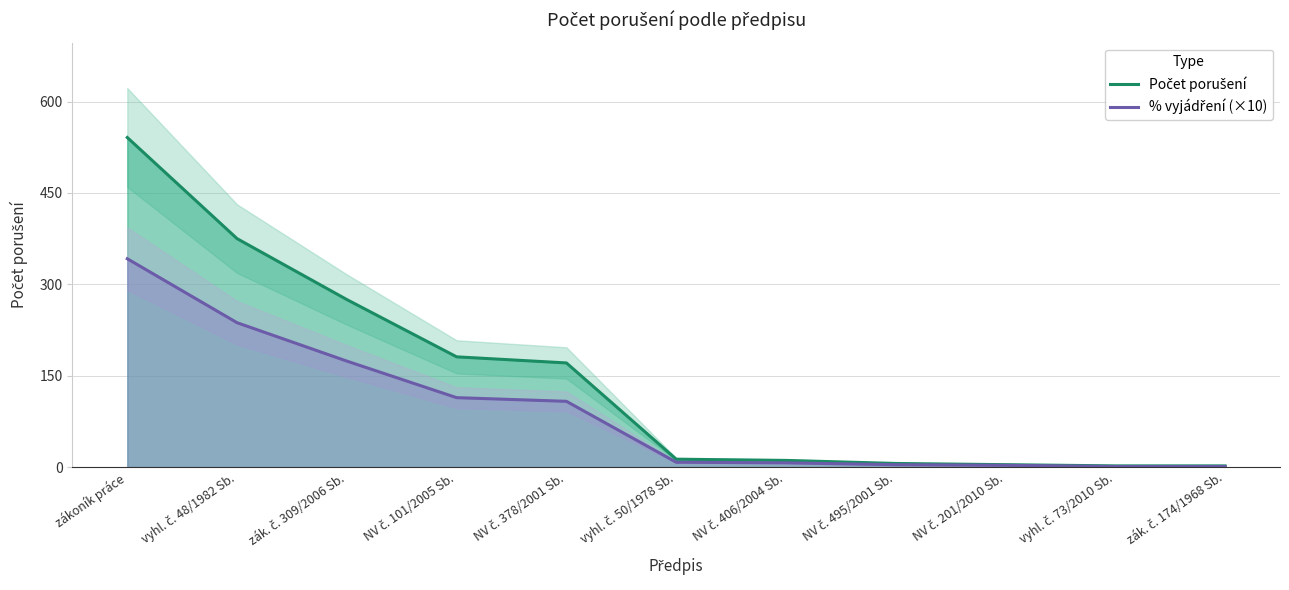

What is the label of the 8th point from the right?

NV č. 101/2005 Sb.